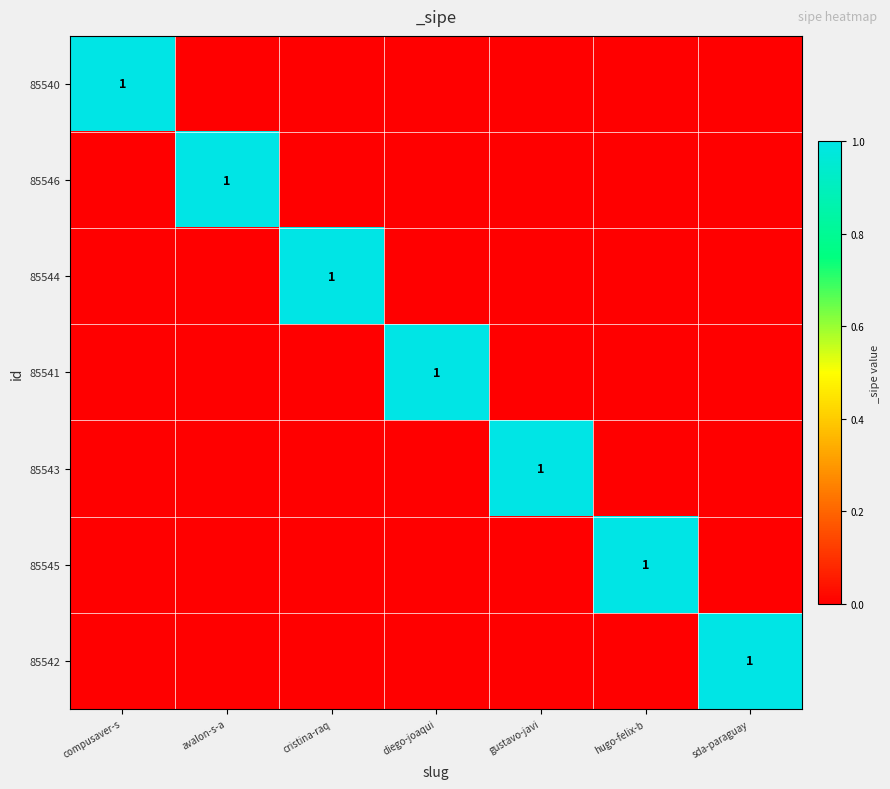

The 85540 series shows 2 at compusaver-s. True or false?

False